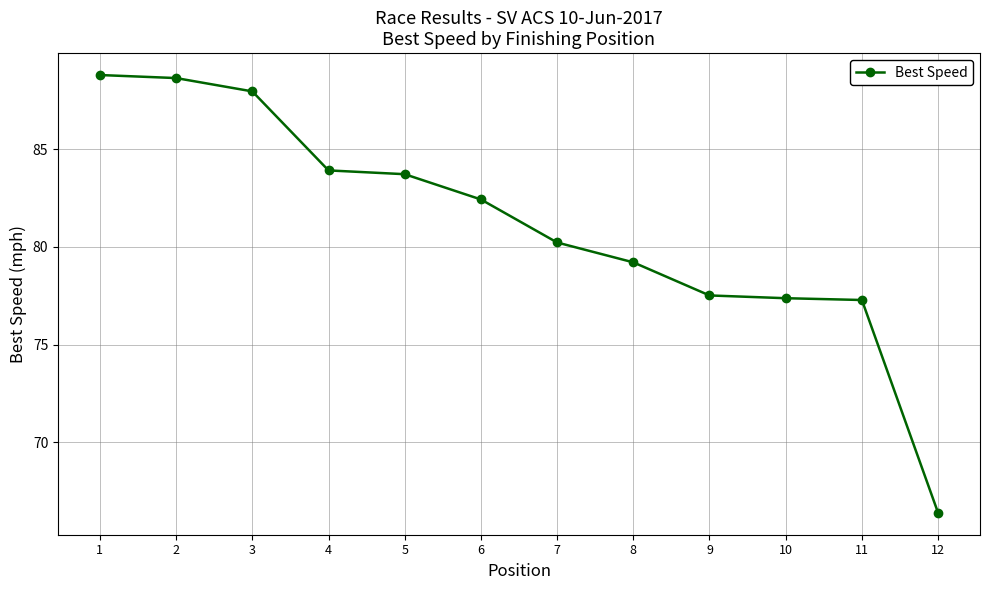

Does the chart display data point markers on the line(s)?

Yes